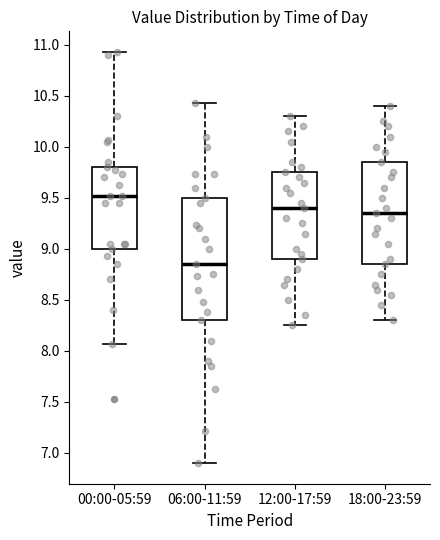

Which box has the lowest median line?

06:00-11:59